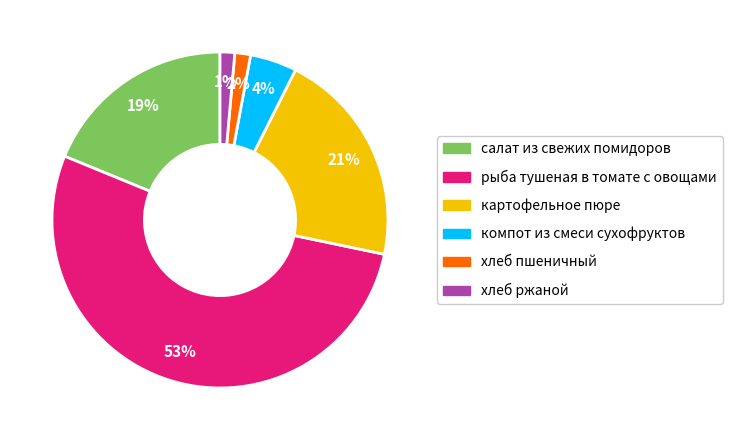

To the nearest percent, what is the difference between the largest and smallest slice percentages?

52%